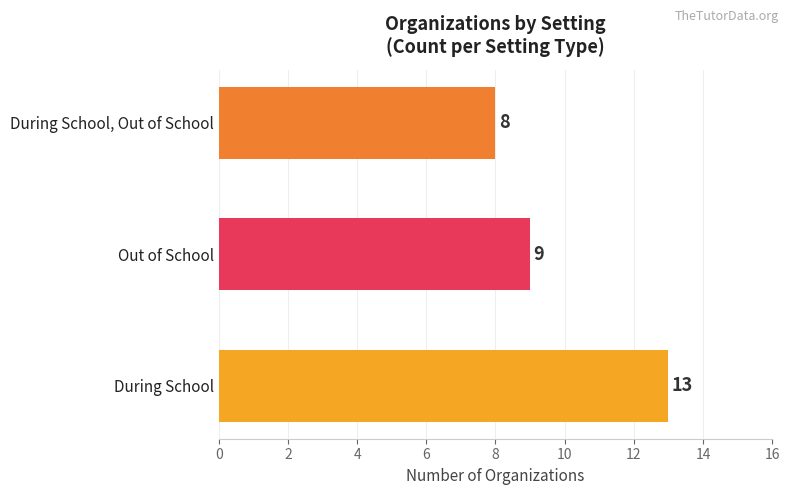

Approximately how many times larger is the value at During School compared to Out of School?

1.4